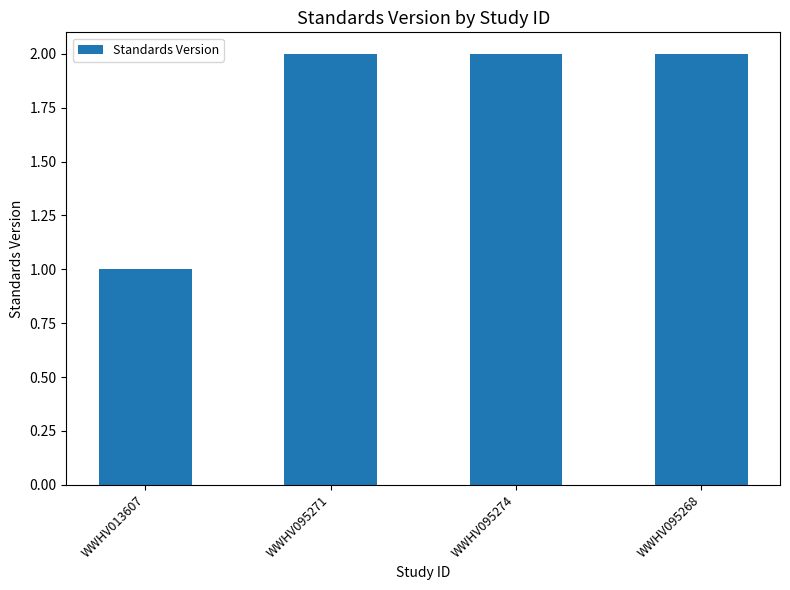

Reading left to right, transcribe all the data shown in this chart.

1	2	2	2